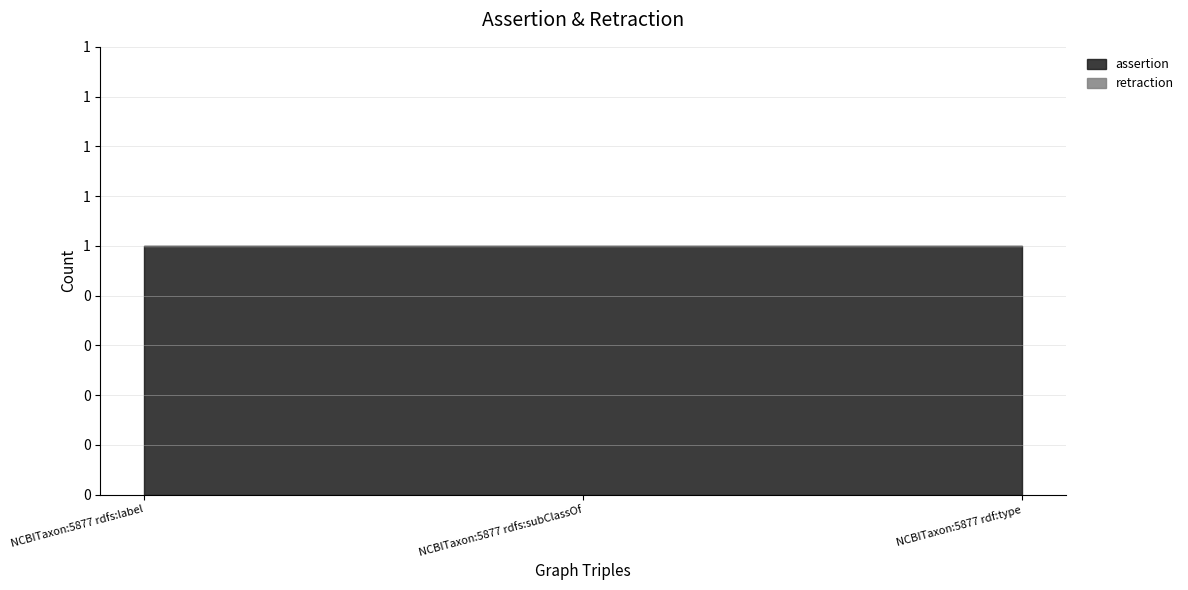

What is the total value across all series at NCBITaxon:5877 rdf:type?

1